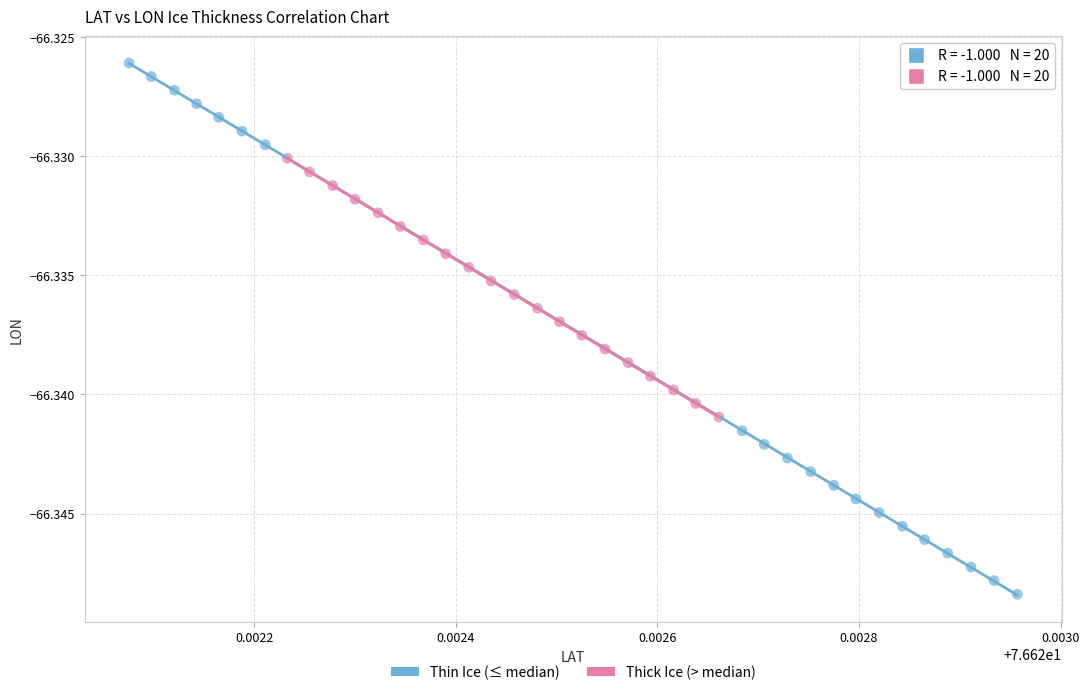

Which series reaches the maximum Y coordinate?

Thin Ice (≤ median)